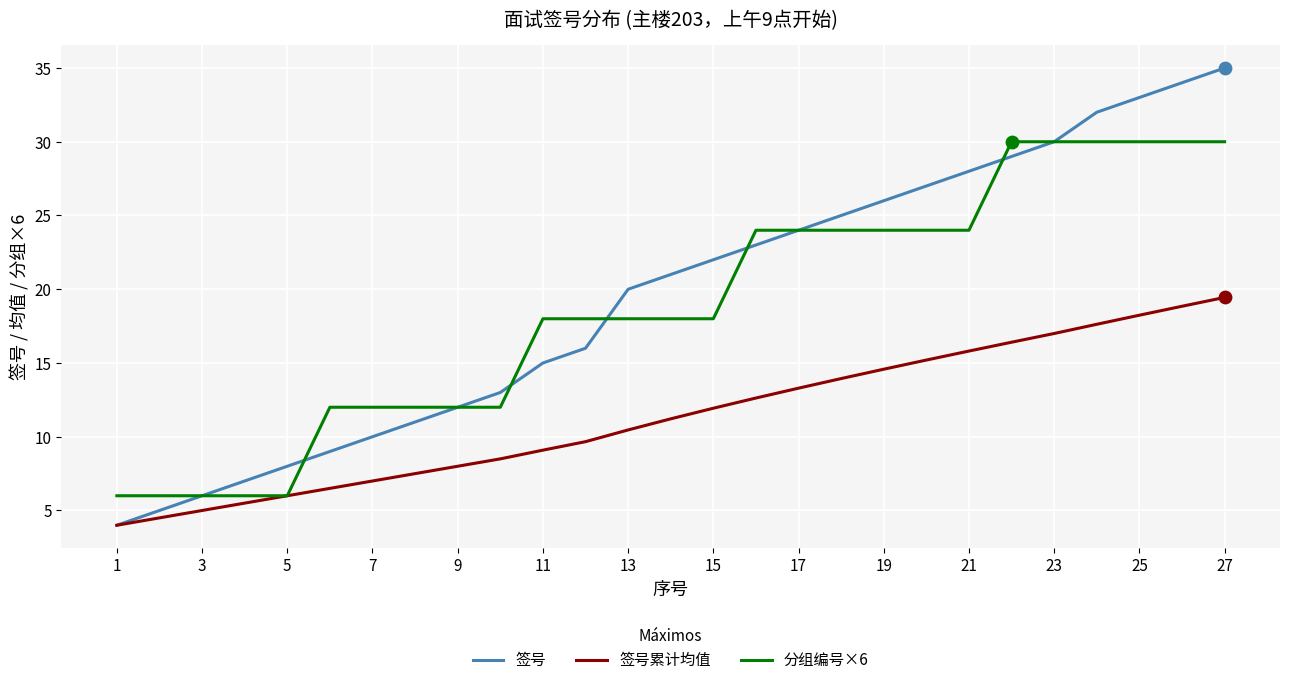

List the series in order of their peak value, highest first.

签号, 分组编号×6, 签号累计均值